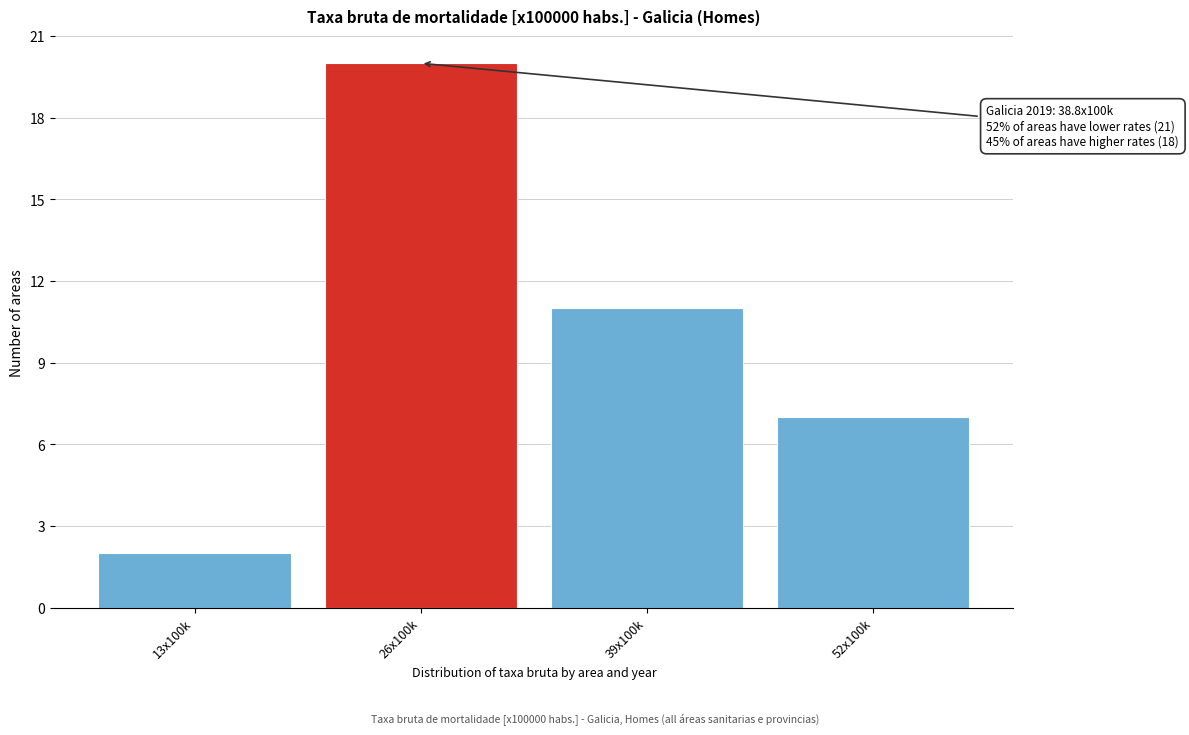

Reading left to right, list all the values displayed in this chart.

13x100k=2	26x100k=20	39x100k=11	52x100k=7